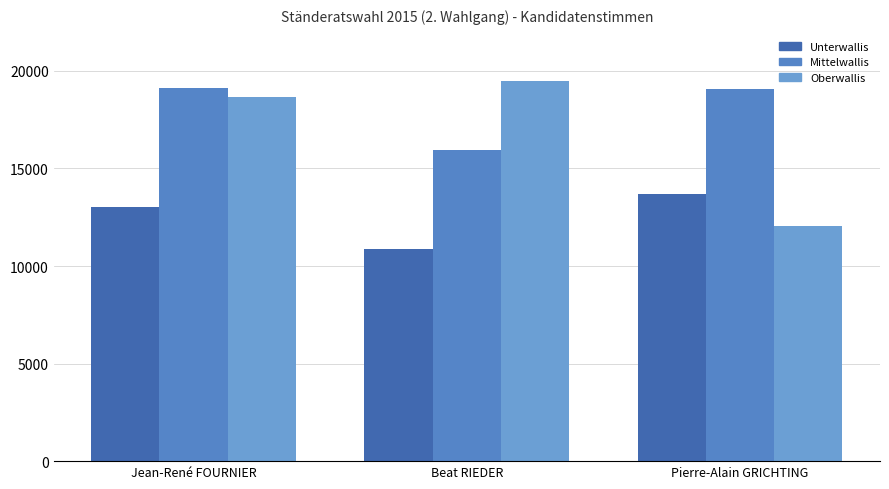

Which has a higher value, Beat RIEDER or Jean-René FOURNIER?

Jean-René FOURNIER